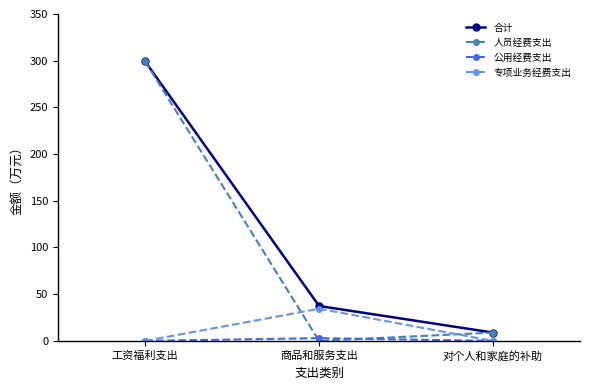

Is it true that 合计 equals 51.2 at 商品和服务支出?

False